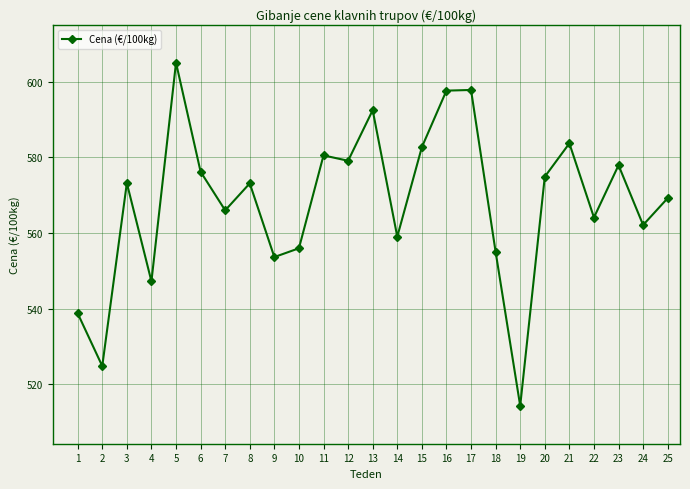

What is the value of the 20th point from the left?

574.9